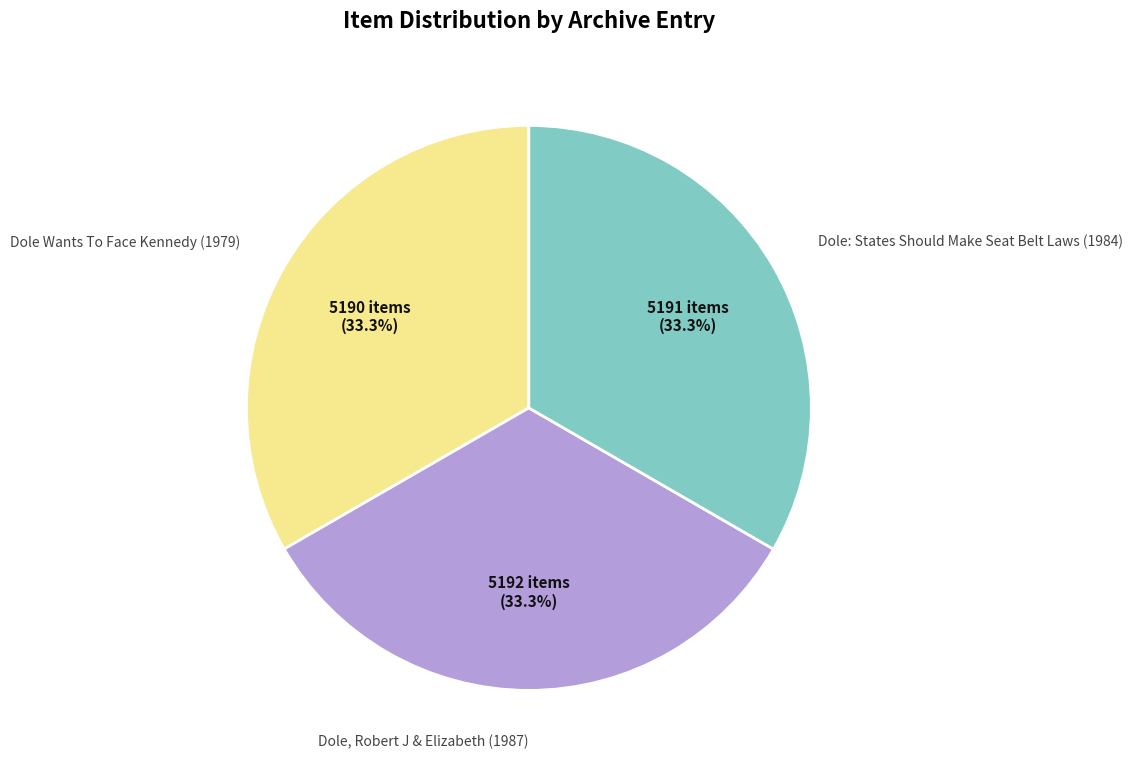

Does any single category account for the majority?

No